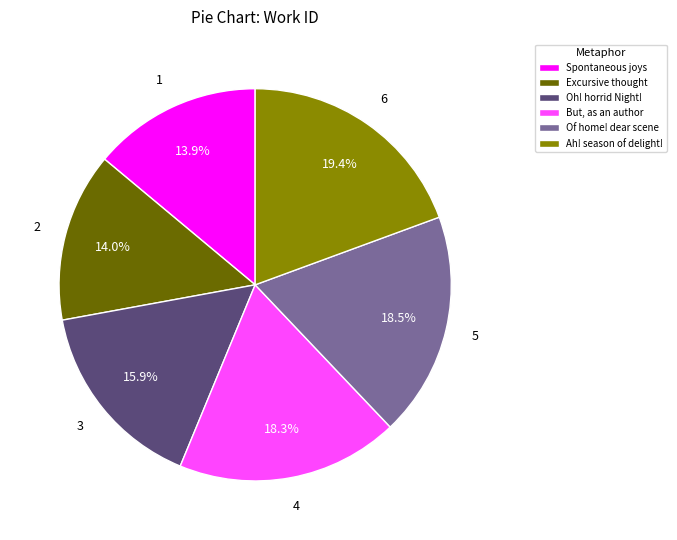

Which category has the biggest portion of the pie?

Ah! season of delight!